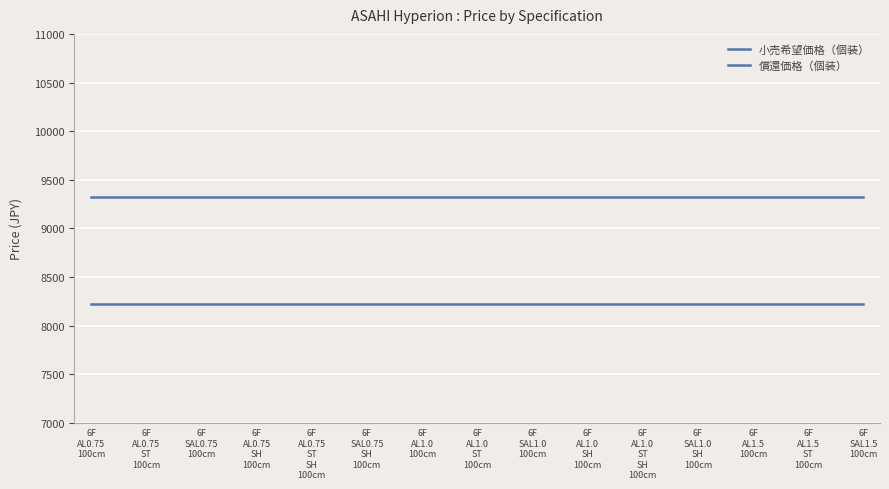

Reading left to right, what are all the values shown in this chart?

小売希望価格（個装）: 9320	9320	9320	9320	9320	9320	9320	9320	9320	9320	9320	9320	9320	9320	9320
償還価格（個装）: 8220	8220	8220	8220	8220	8220	8220	8220	8220	8220	8220	8220	8220	8220	8220